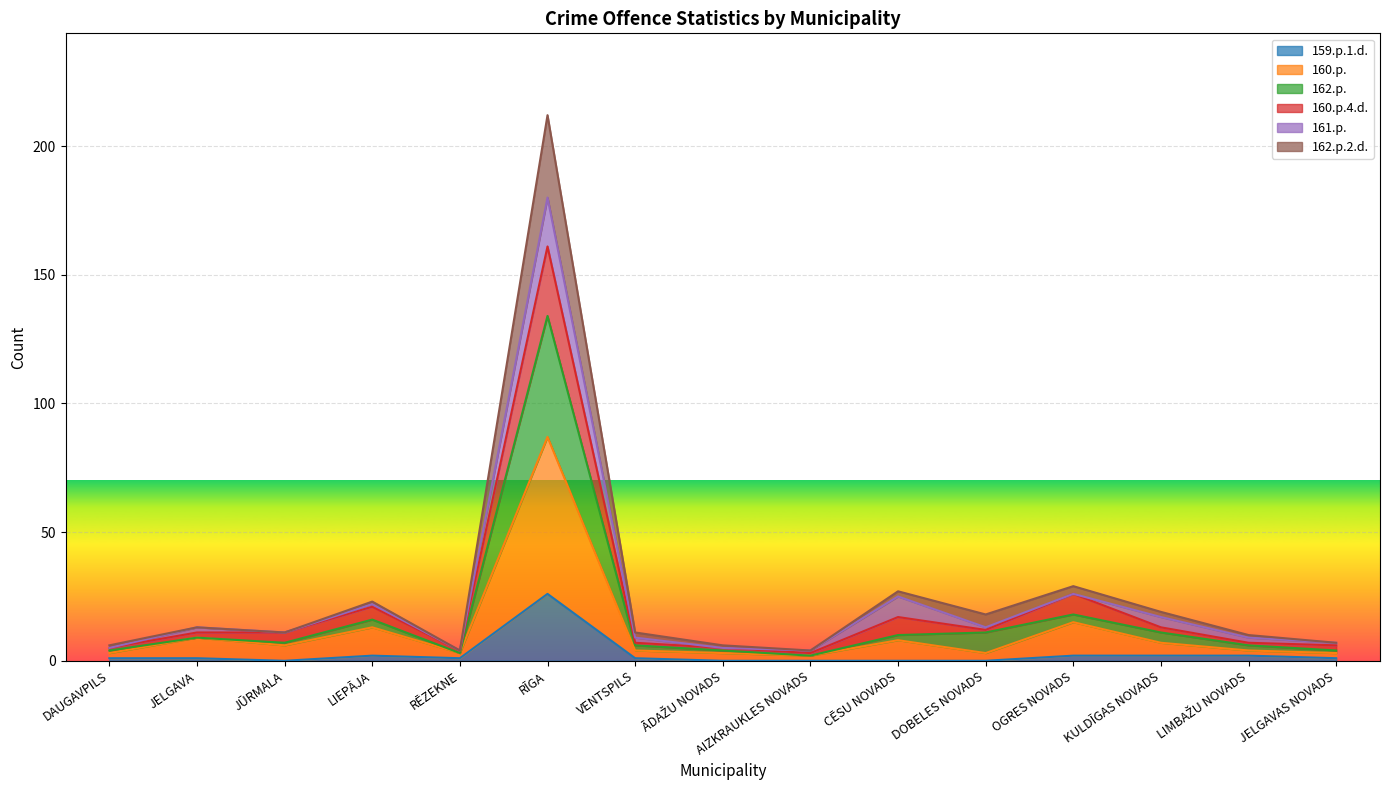

List the labels in order of 159.p.1.d. value, smallest first.

JŪRMALA, ĀDAŽU NOVADS, AIZKRAUKLES NOVADS, CĒSU NOVADS, DOBELES NOVADS, DAUGAVPILS, JELGAVA, RĒZEKNE, VENTSPILS, JELGAVAS NOVADS, LIEPĀJA, OGRES NOVADS, KULDĪGAS NOVADS, LIMBAŽU NOVADS, RĪGA